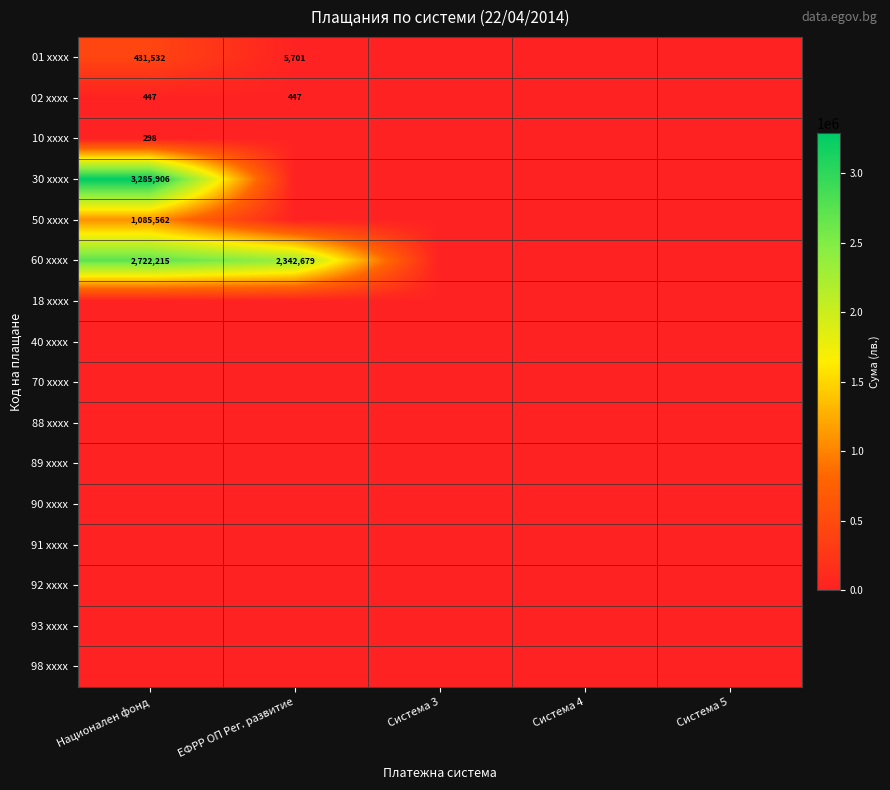

Count the number of data series in this chart.

16